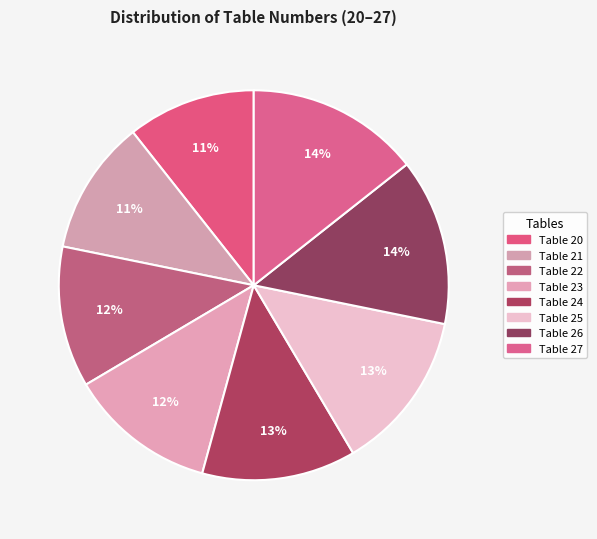

True or false: Table 26 accounts for 27% of the total.

False